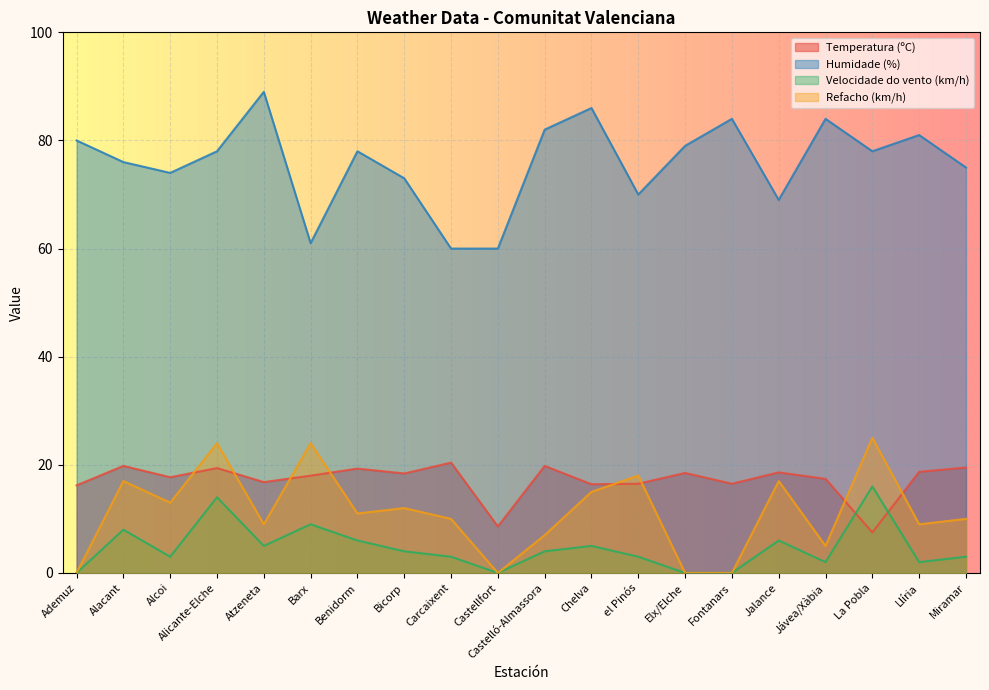

True or false: Refacho (km/h) has a value of 16.2 at Bicorp.

False